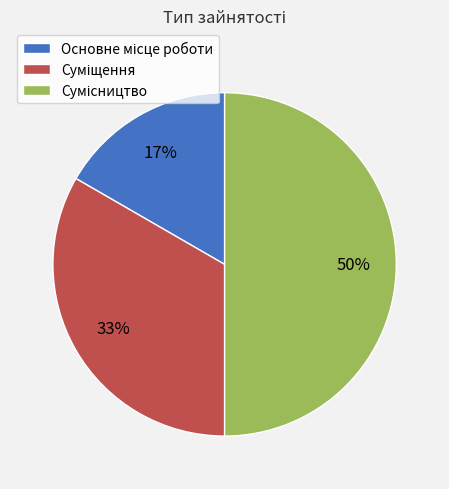

To the nearest percent, what is the difference between the largest and smallest slice percentages?

33%